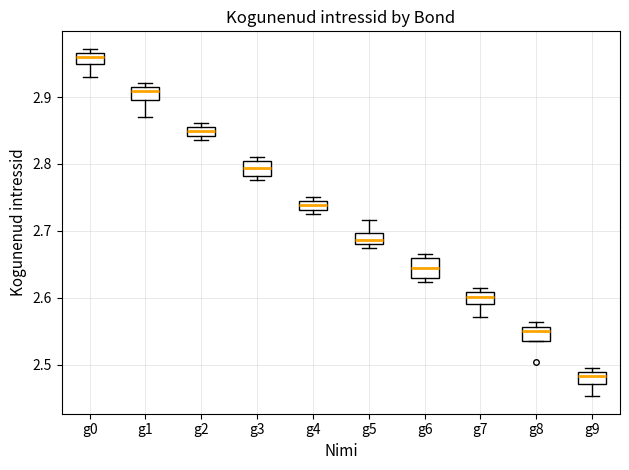

Where is the upper edge of the box for g3 on the y-axis? The values are not printed on the chart, so give them approximately, as read against the axis.

2.80